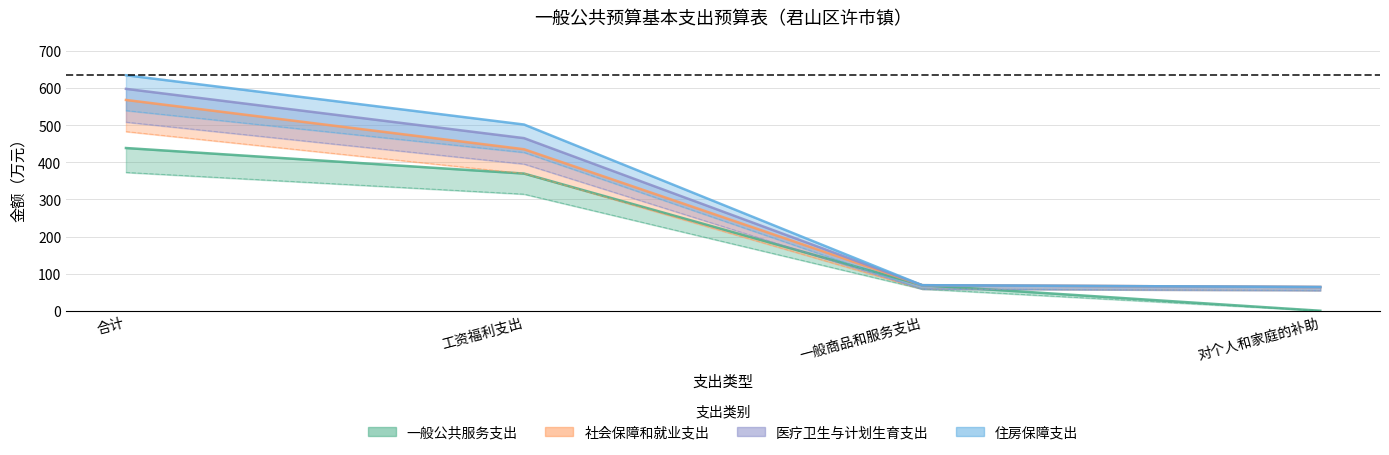

How many categories are shown in the chart?

4